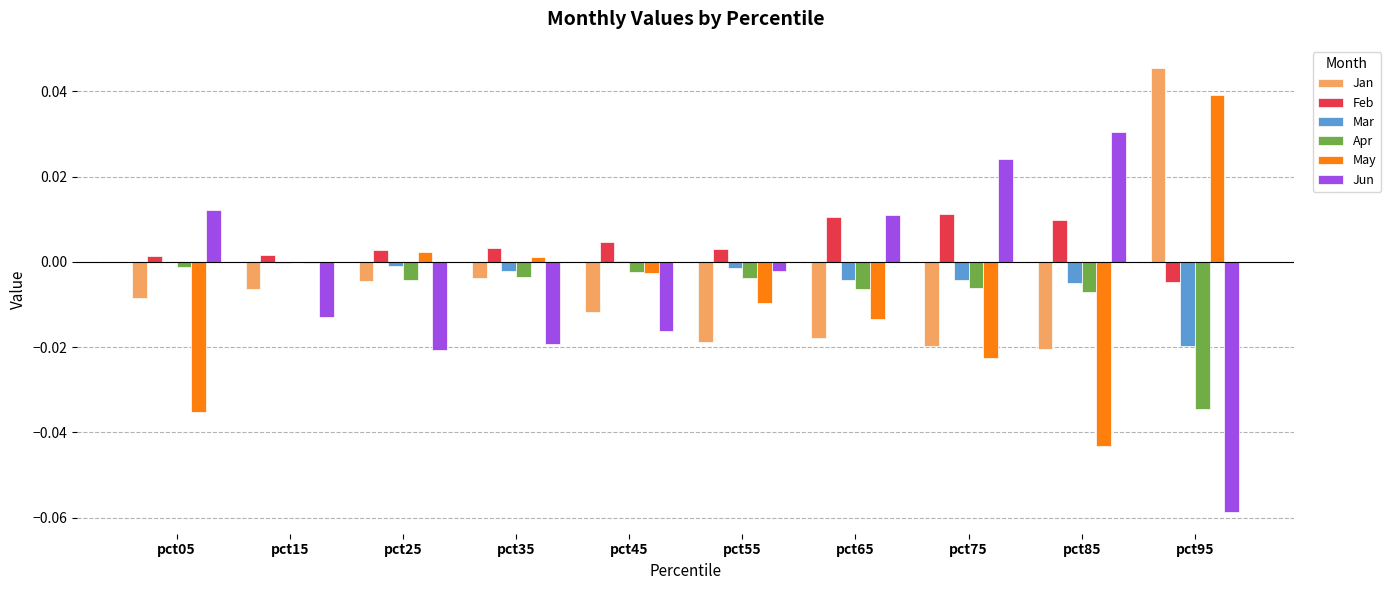

Which series has the largest total across all categories?

Feb